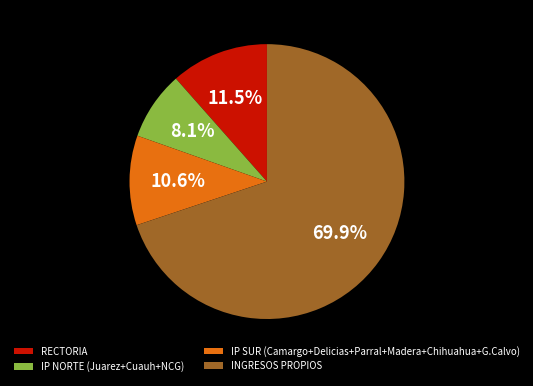

Combined, do IP NORTE (Juarez+Cuauh+NCG) and INGRESOS PROPIOS account for over 50%?

Yes